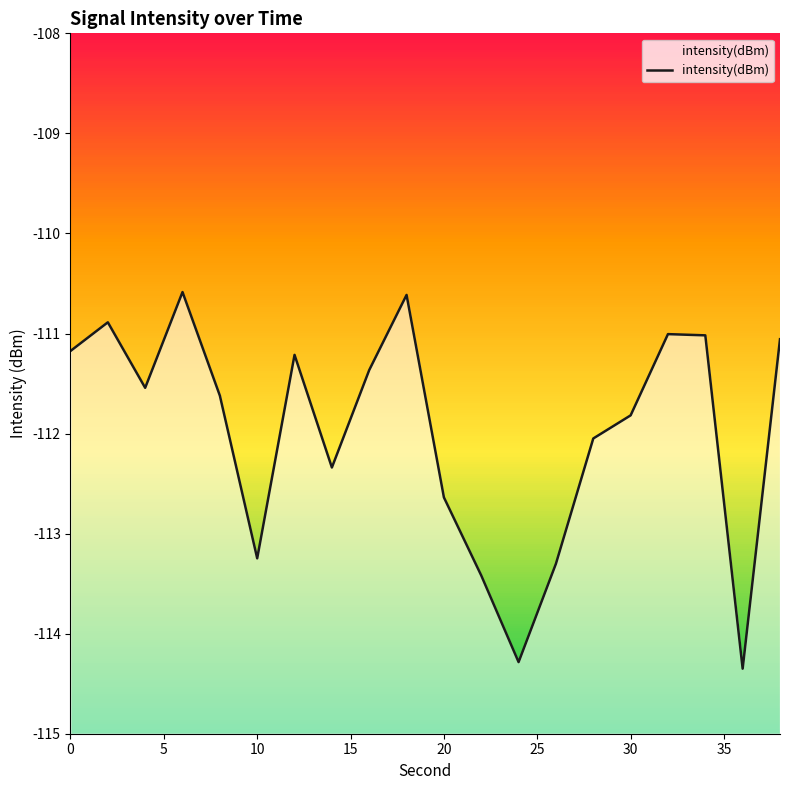

What is the difference between the maximum and minimum values?

3.8